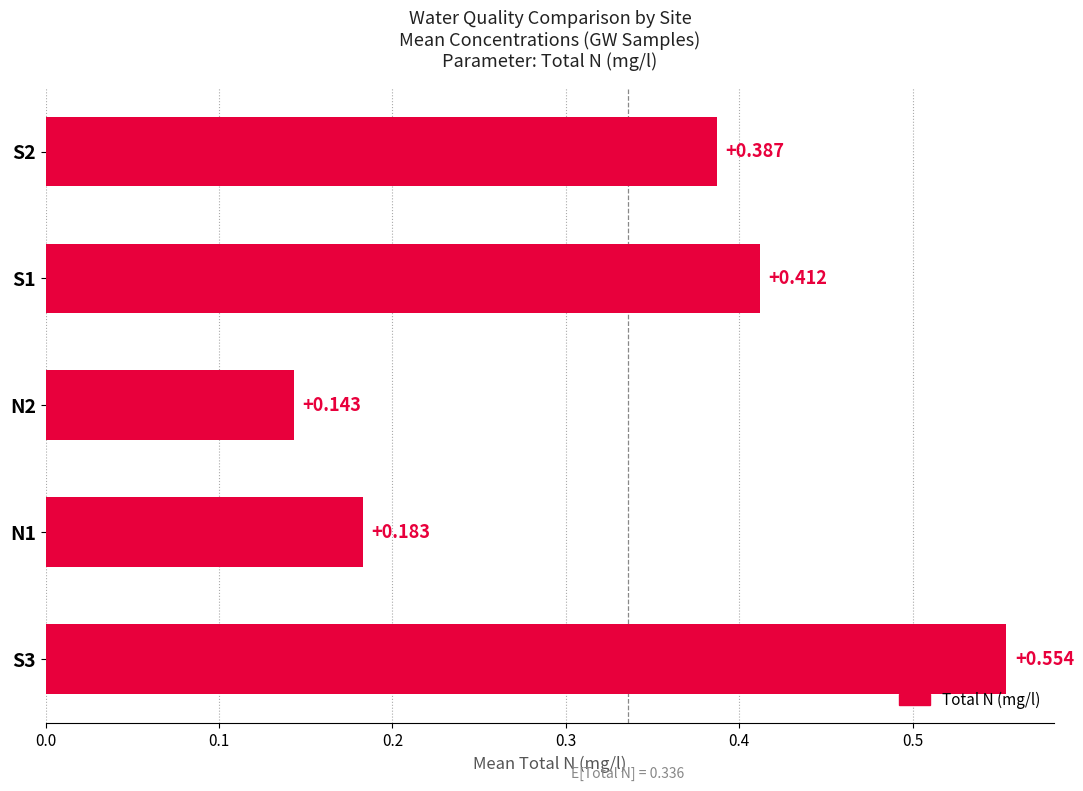

How many categories are shown in the chart?

5